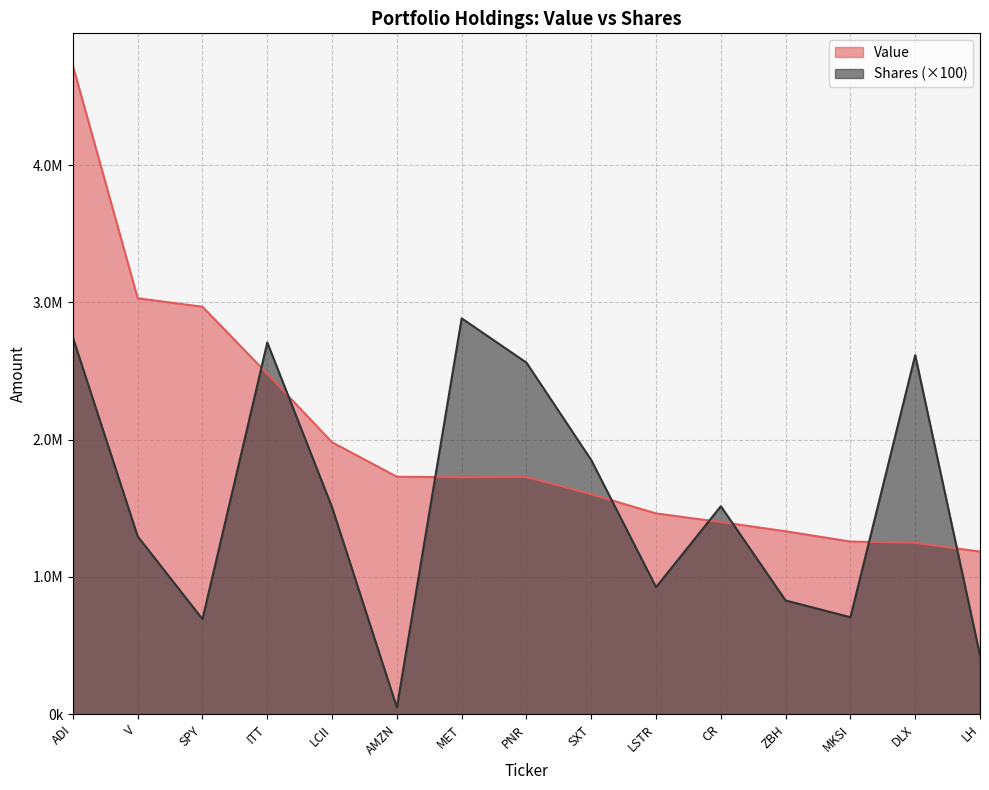

Reading left to right, extract all data points from this chart.

Value: ADI=4723000	V=3030000	SPY=2968000	ITT=2480000	LCII=1981000	AMZN=1730000	MET=1726000	PNR=1728000	SXT=1603000	LSTR=1463000	CR=1400000	ZBH=1333000	MKSI=1258000	DLX=1249000	LH=1185000
Shares or principal amount: ADI=2743300	V=1295700	SPY=693300	ITT=2707800	LCII=1507200	AMZN=50300	MET=2883600	PNR=2561000	SXT=1851500	LSTR=926000	CR=1515400	ZBH=829000	MKSI=707000	DLX=2615100	LH=429500